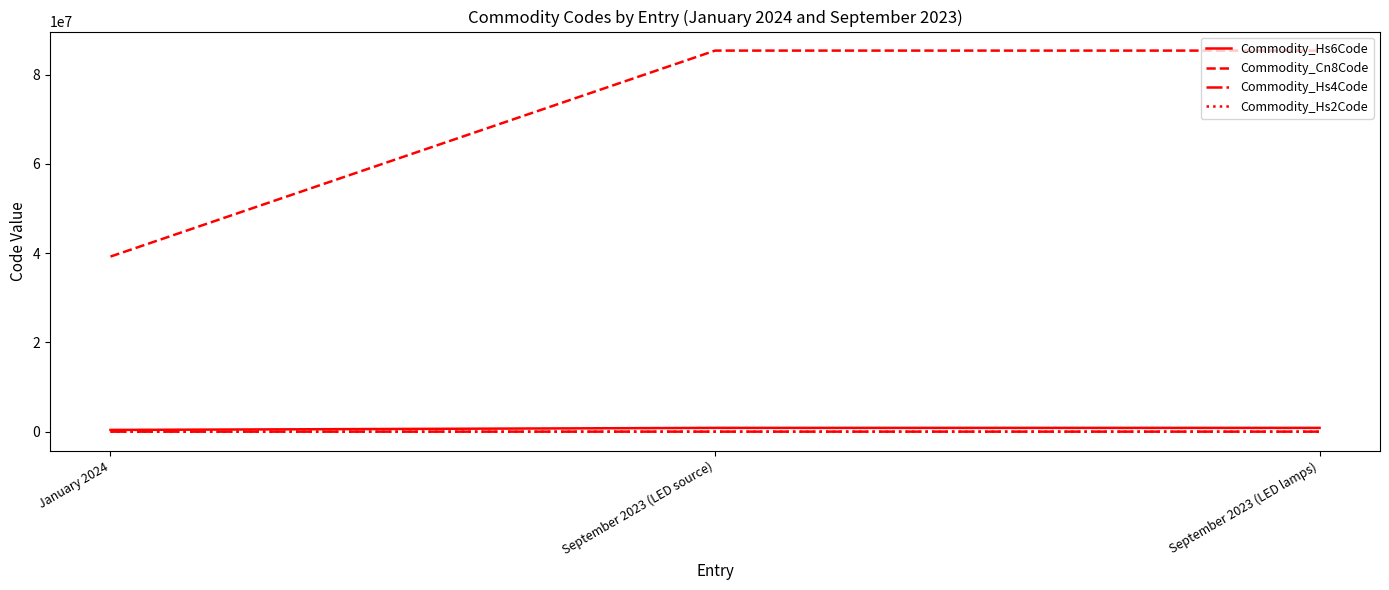

How many series are shown in this chart?

4